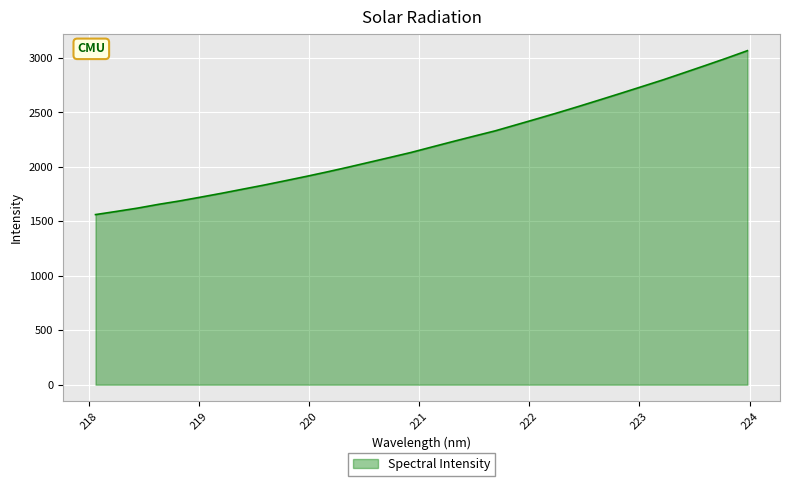

What is the greatest value displayed?

3067.4